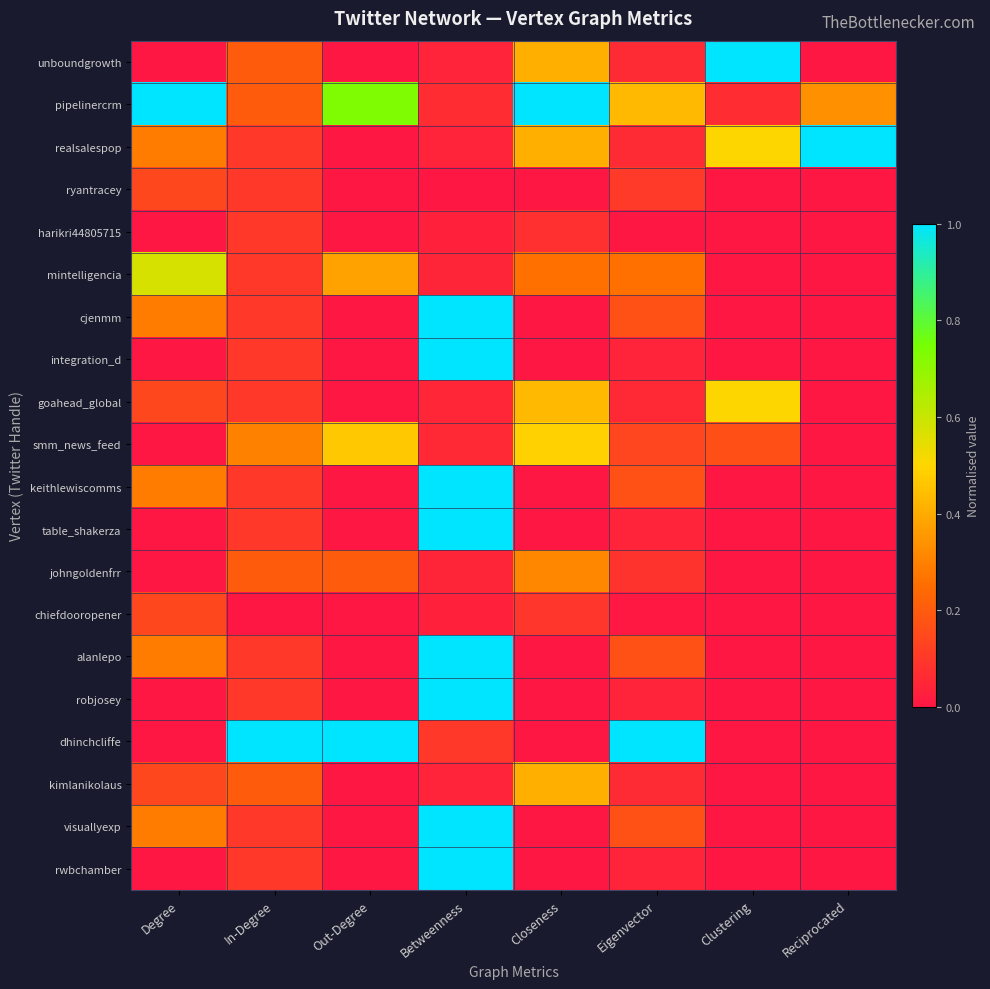

Reading left to right, what are all the values shown in this chart?

unboundgrowth: Degree=0.0	In-Degree=0.2	Out-Degree=0.0	Betweenness=0.0	Closeness=0.4	Eigenvector=0.1	Clustering=1.0	Reciprocated=0.0
pipelinercrm: Degree=1.0	In-Degree=0.2	Out-Degree=0.7	Betweenness=0.1	Closeness=1.0	Eigenvector=0.4	Clustering=0.1	Reciprocated=0.3
realsalespop: Degree=0.3	In-Degree=0.1	Out-Degree=0.0	Betweenness=0.0	Closeness=0.4	Eigenvector=0.1	Clustering=0.5	Reciprocated=1.0
ryantracey: Degree=0.1	In-Degree=0.1	Out-Degree=0.0	Betweenness=0.0	Closeness=0.0	Eigenvector=0.1	Clustering=0.0	Reciprocated=0.0
harikri44805715: Degree=0.0	In-Degree=0.1	Out-Degree=0.0	Betweenness=0.0	Closeness=0.1	Eigenvector=0.0	Clustering=0.0	Reciprocated=0.0
mintelligencia: Degree=0.6	In-Degree=0.1	Out-Degree=0.4	Betweenness=0.0	Closeness=0.3	Eigenvector=0.3	Clustering=0.0	Reciprocated=0.0
cjenmm: Degree=0.3	In-Degree=0.1	Out-Degree=0.0	Betweenness=1.0	Closeness=0.0	Eigenvector=0.2	Clustering=0.0	Reciprocated=0.0
integration_d: Degree=0.0	In-Degree=0.1	Out-Degree=0.0	Betweenness=1.0	Closeness=0.0	Eigenvector=0.0	Clustering=0.0	Reciprocated=0.0
goahead_global: Degree=0.1	In-Degree=0.1	Out-Degree=0.0	Betweenness=0.0	Closeness=0.4	Eigenvector=0.1	Clustering=0.5	Reciprocated=0.0
smm_news_feed: Degree=0.0	In-Degree=0.3	Out-Degree=0.5	Betweenness=0.1	Closeness=0.5	Eigenvector=0.1	Clustering=0.2	Reciprocated=0.0
keithlewiscomms: Degree=0.3	In-Degree=0.1	Out-Degree=0.0	Betweenness=1.0	Closeness=0.0	Eigenvector=0.2	Clustering=0.0	Reciprocated=0.0
table_shakerza: Degree=0.0	In-Degree=0.1	Out-Degree=0.0	Betweenness=1.0	Closeness=0.0	Eigenvector=0.0	Clustering=0.0	Reciprocated=0.0
johngoldenfrr: Degree=0.0	In-Degree=0.2	Out-Degree=0.2	Betweenness=0.0	Closeness=0.3	Eigenvector=0.1	Clustering=0.0	Reciprocated=0.0
chiefdooropener: Degree=0.1	In-Degree=0.0	Out-Degree=0.0	Betweenness=0.0	Closeness=0.1	Eigenvector=0.0	Clustering=0.0	Reciprocated=0.0
alanlepo: Degree=0.3	In-Degree=0.1	Out-Degree=0.0	Betweenness=1.0	Closeness=0.0	Eigenvector=0.2	Clustering=0.0	Reciprocated=0.0
robjosey: Degree=0.0	In-Degree=0.1	Out-Degree=0.0	Betweenness=1.0	Closeness=0.0	Eigenvector=0.0	Clustering=0.0	Reciprocated=0.0
dhinchcliffe: Degree=0.0	In-Degree=1.0	Out-Degree=1.0	Betweenness=0.1	Closeness=0.0	Eigenvector=1.0	Clustering=0.0	Reciprocated=0.0
kimlanikolaus: Degree=0.1	In-Degree=0.2	Out-Degree=0.0	Betweenness=0.0	Closeness=0.4	Eigenvector=0.1	Clustering=0.0	Reciprocated=0.0
visuallyexp: Degree=0.3	In-Degree=0.1	Out-Degree=0.0	Betweenness=1.0	Closeness=0.0	Eigenvector=0.2	Clustering=0.0	Reciprocated=0.0
rwbchamber: Degree=0.0	In-Degree=0.1	Out-Degree=0.0	Betweenness=1.0	Closeness=0.0	Eigenvector=0.0	Clustering=0.0	Reciprocated=0.0